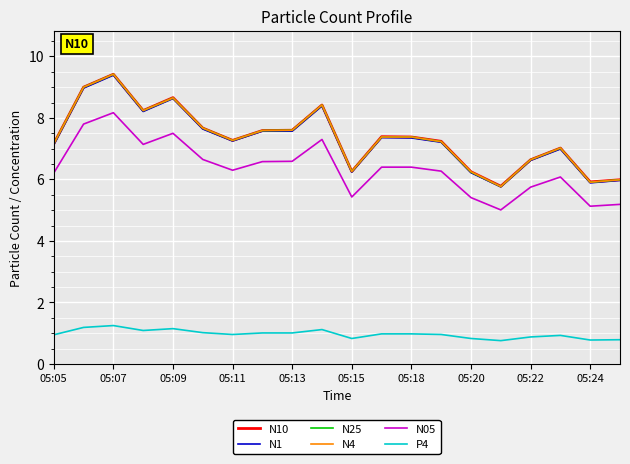

Does the chart display data point markers on the line(s)?

No